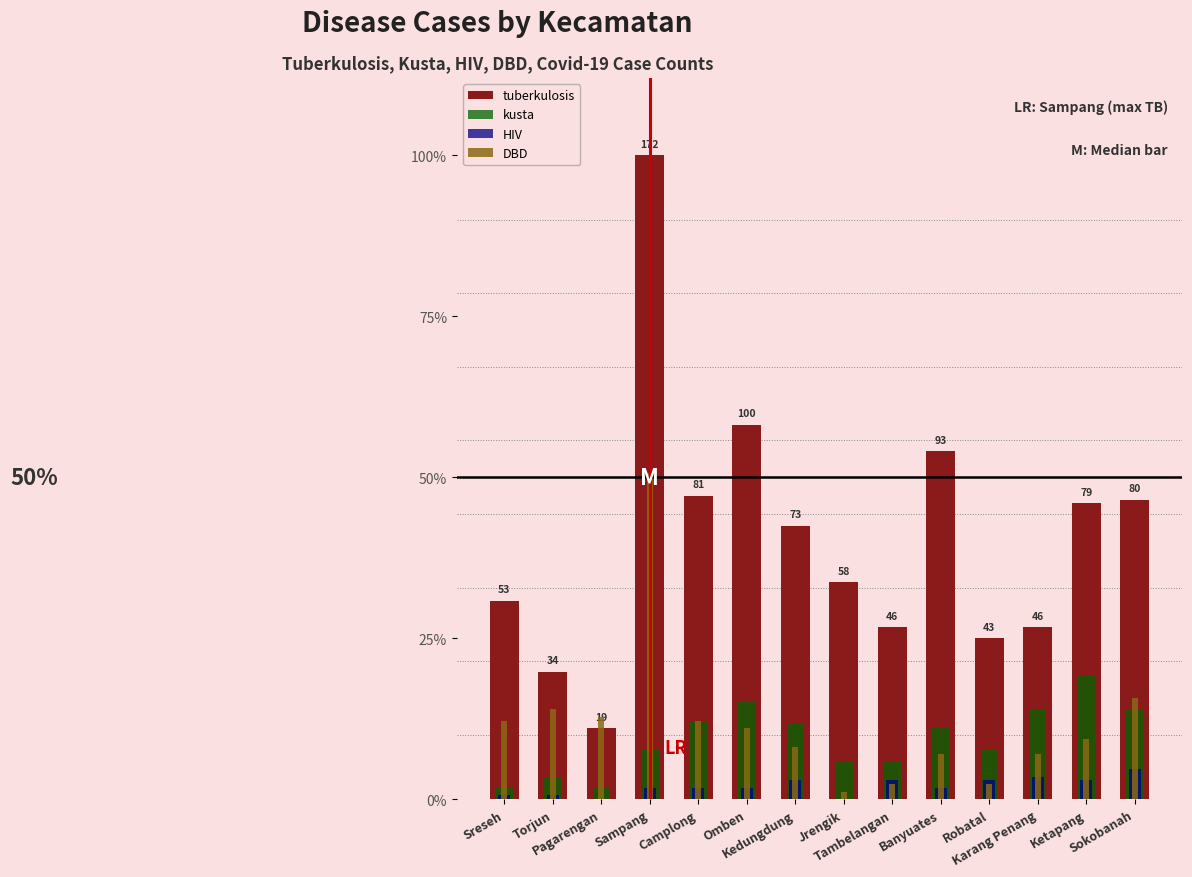

What is the difference between the maximum and second lowest values in the tuberkulosis series?

0.8